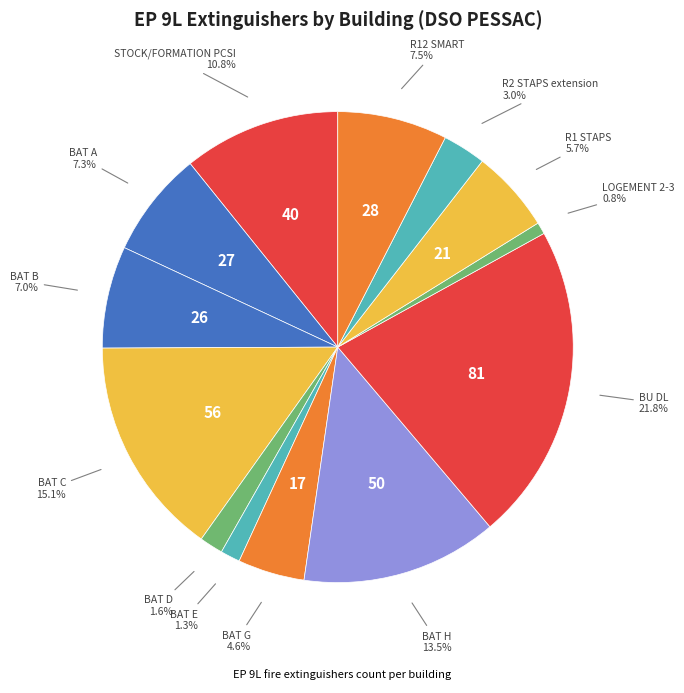

Which category has the biggest portion of the pie?

BU DL